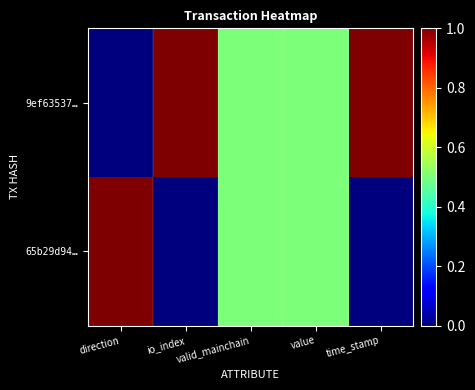

Which series has the widest spread of values?

9ef63537…